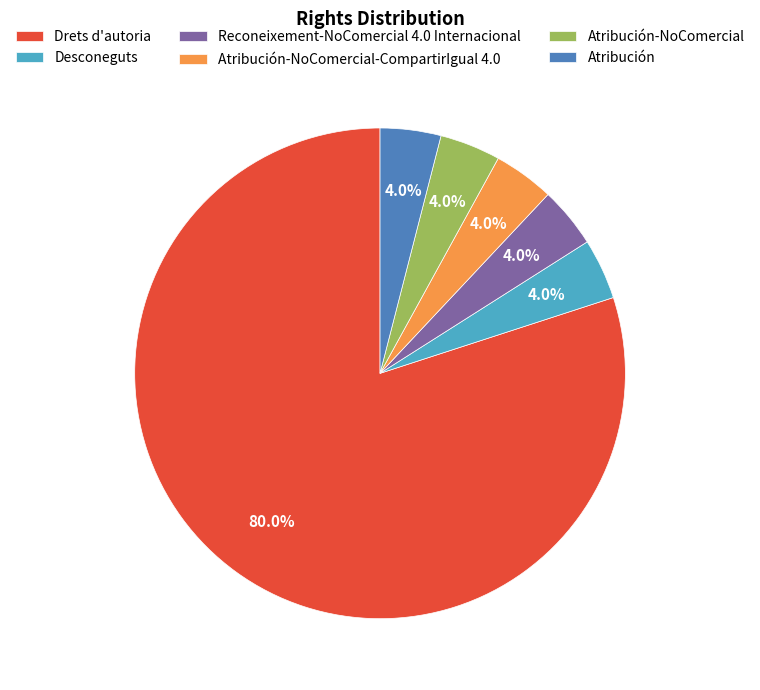

To the nearest percent, what is the average slice percentage?

17%